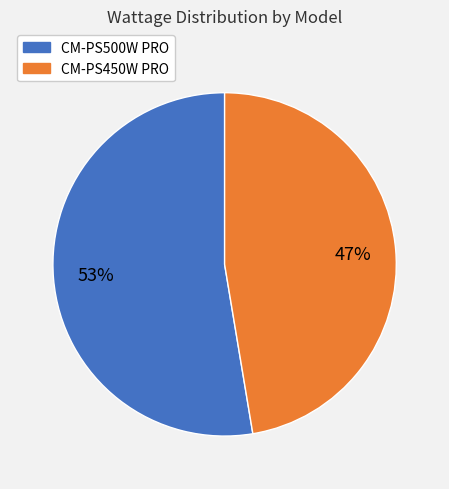

Does CM-PS450W PRO account for over 50% of the chart?

No